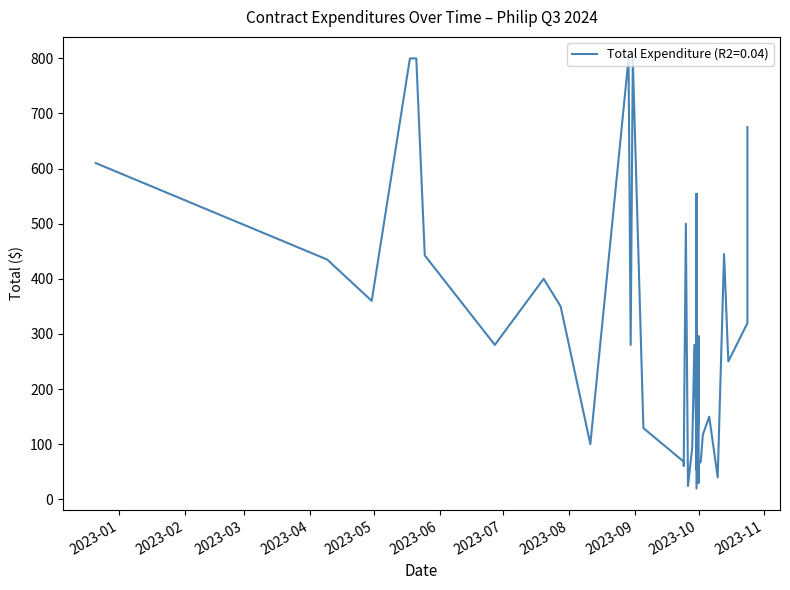

Is it true that the value at 2023-10-24 is 319.5?

True